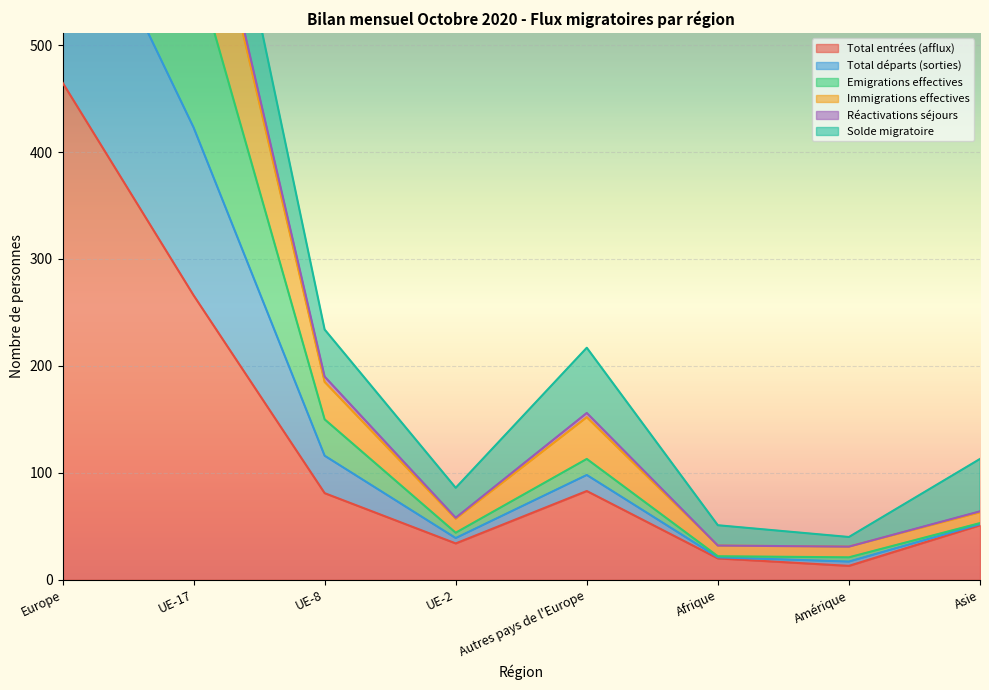

Which category has the highest value in the Total entrées (afflux) series?

Europe